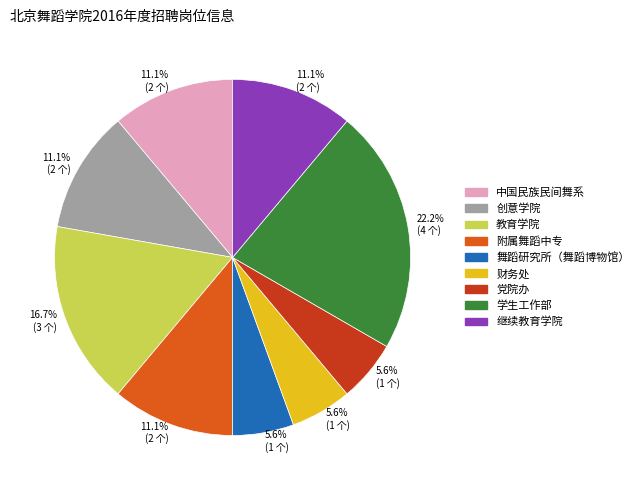

Which category has the biggest portion of the pie?

学生工作部